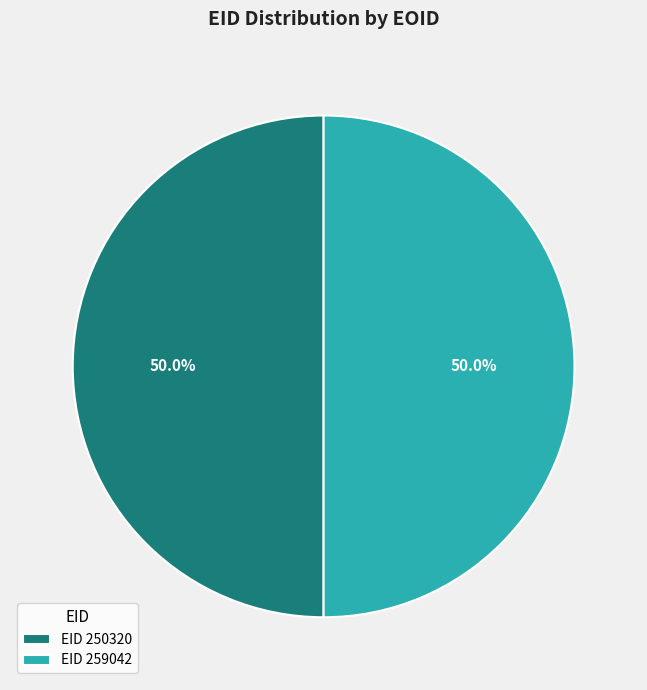

How many segments does this pie chart have?

2